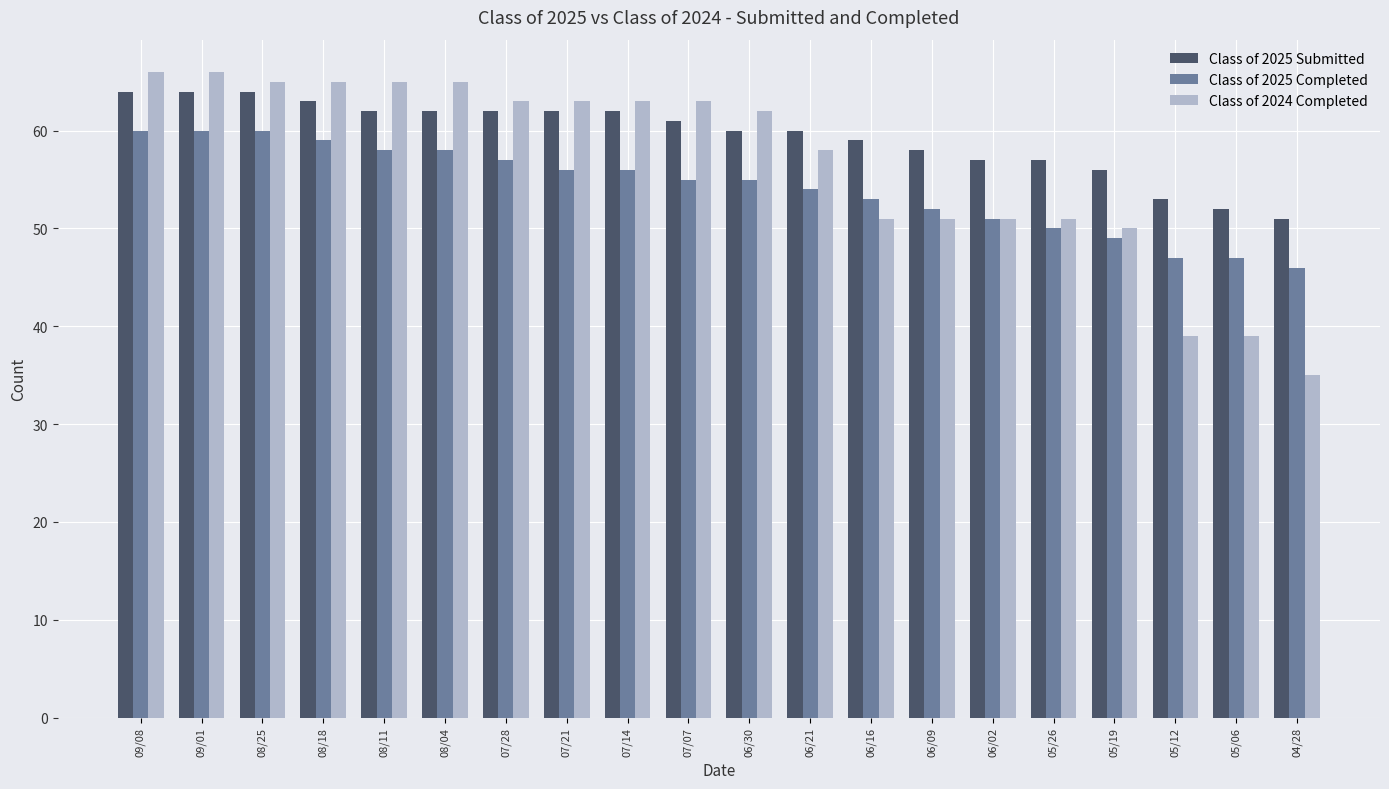

What value does the Class of 2025 Completed series have at 05/19?

49